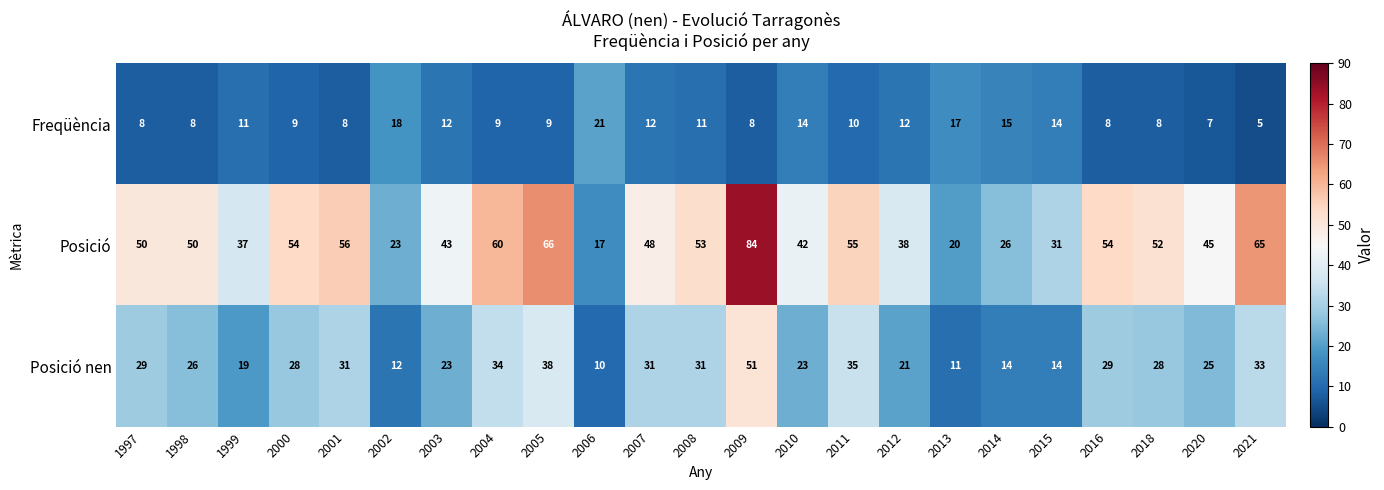

Rank the series by their average value, from highest to lowest.

Posició, Posició nen, Freqüència